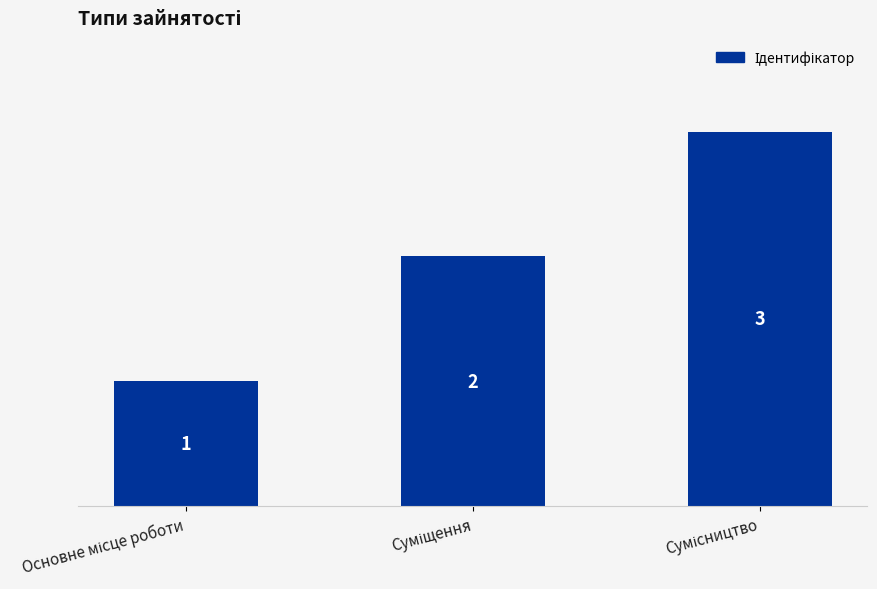

Count the number of categories in the chart.

3